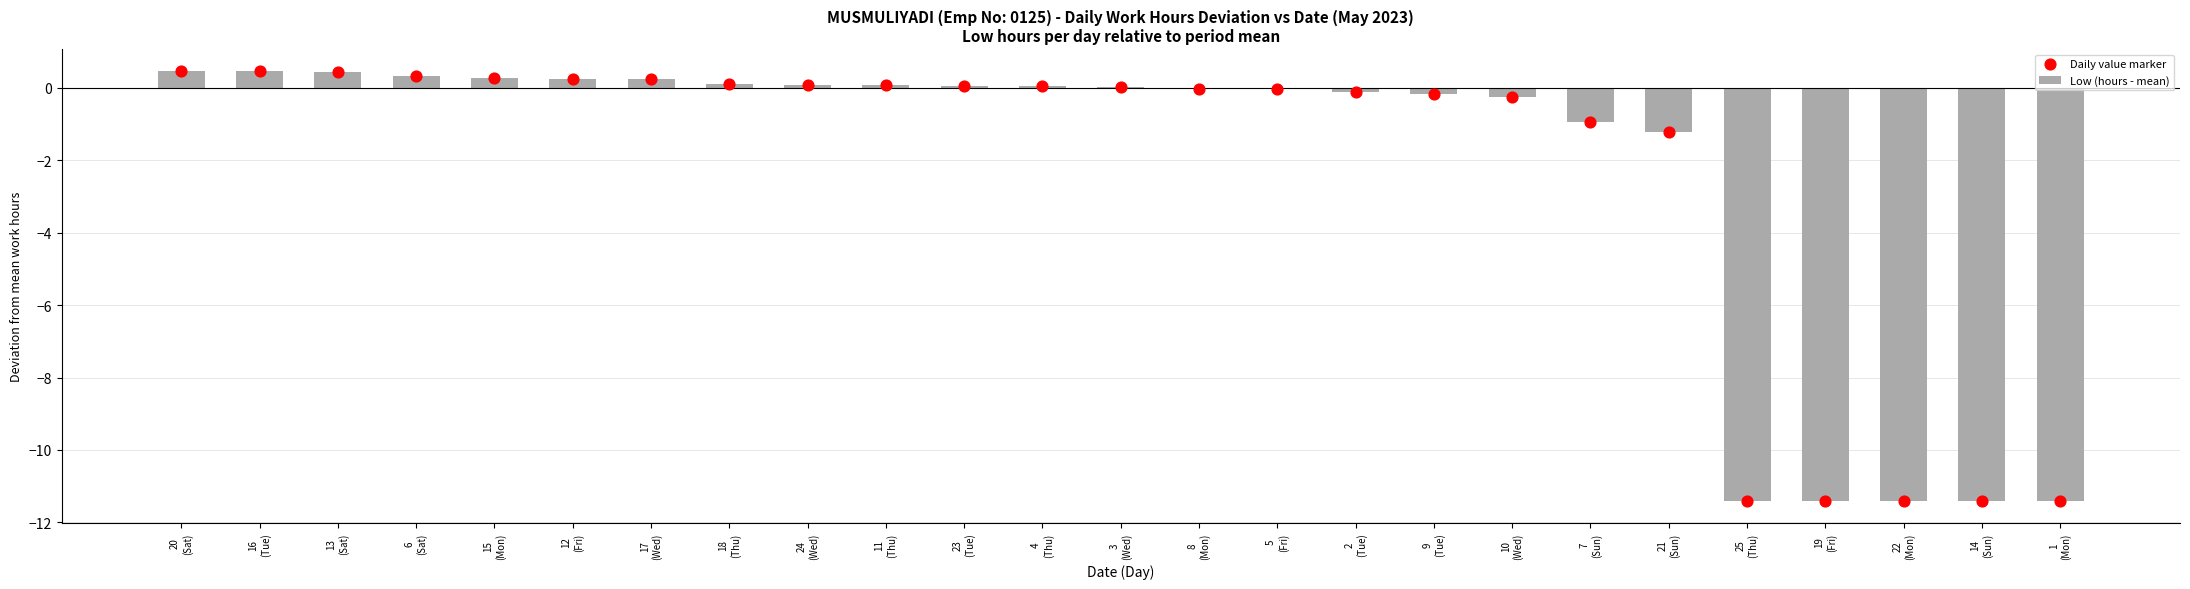

Which series has the largest total across all categories?

Low (hours - mean)